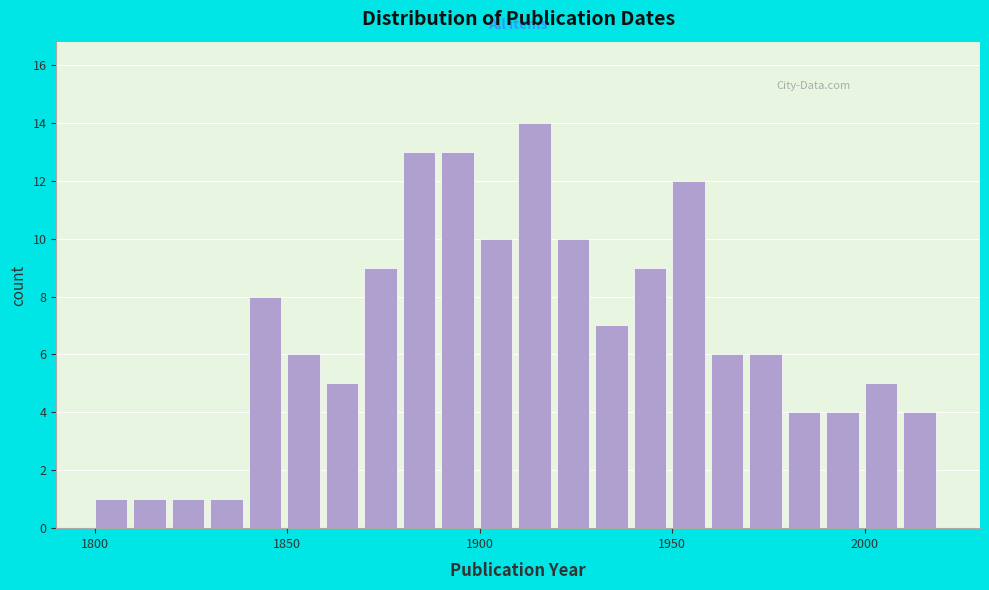

Around what value on the x-axis is the tallest bar? Give the approximate position of its centre, as read against the axis.

1915